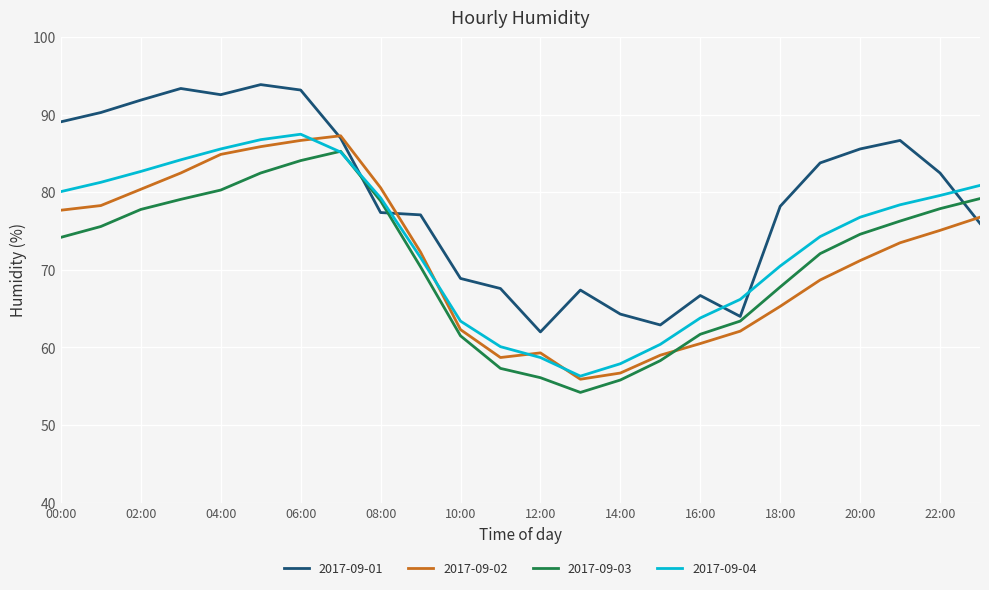

After their last crossing, which series has the higher values: 2017-09-01 or 2017-09-04?

2017-09-04